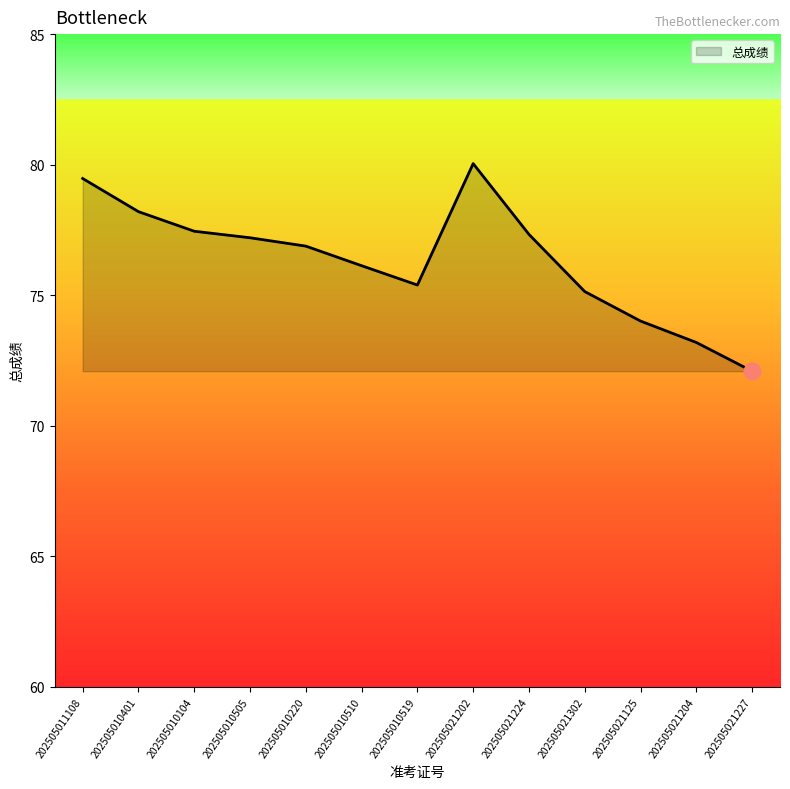

True or false: the data has more than 2 interior local peaks.

False